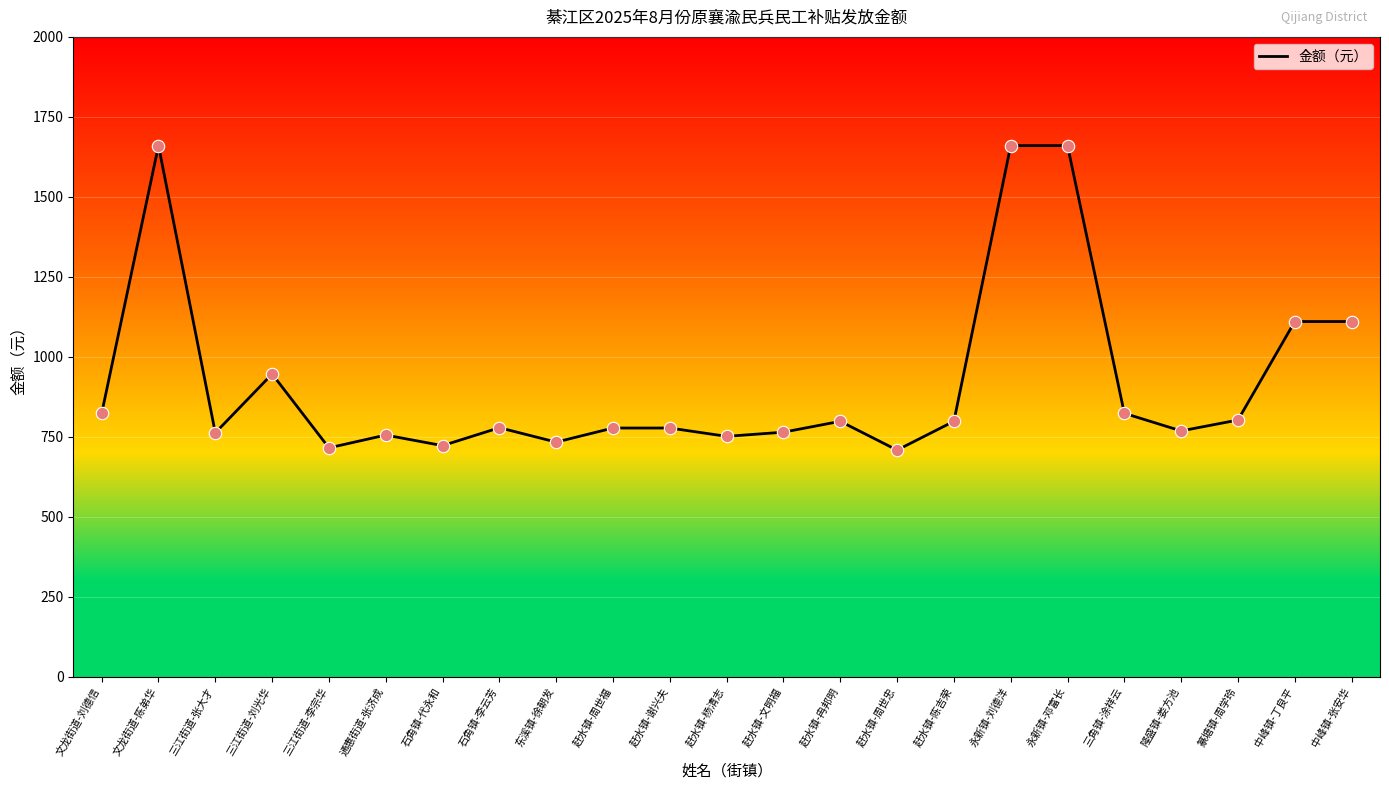

Between 赶水镇-文明福 and 石角镇-代永和, which is larger?

赶水镇-文明福